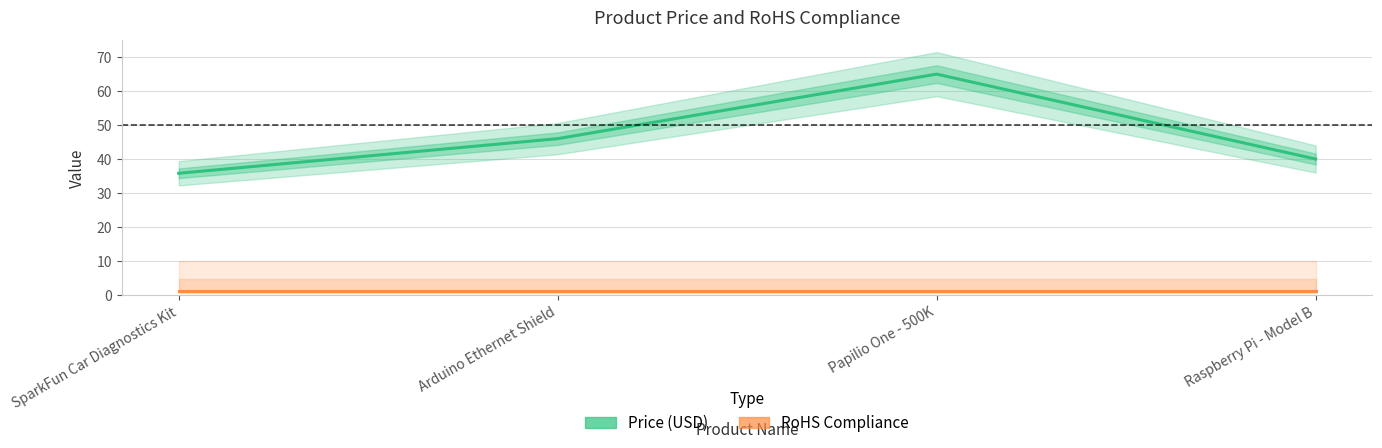

What is the approximate value of Price (USD) at Papilio One - 500K?

65.0